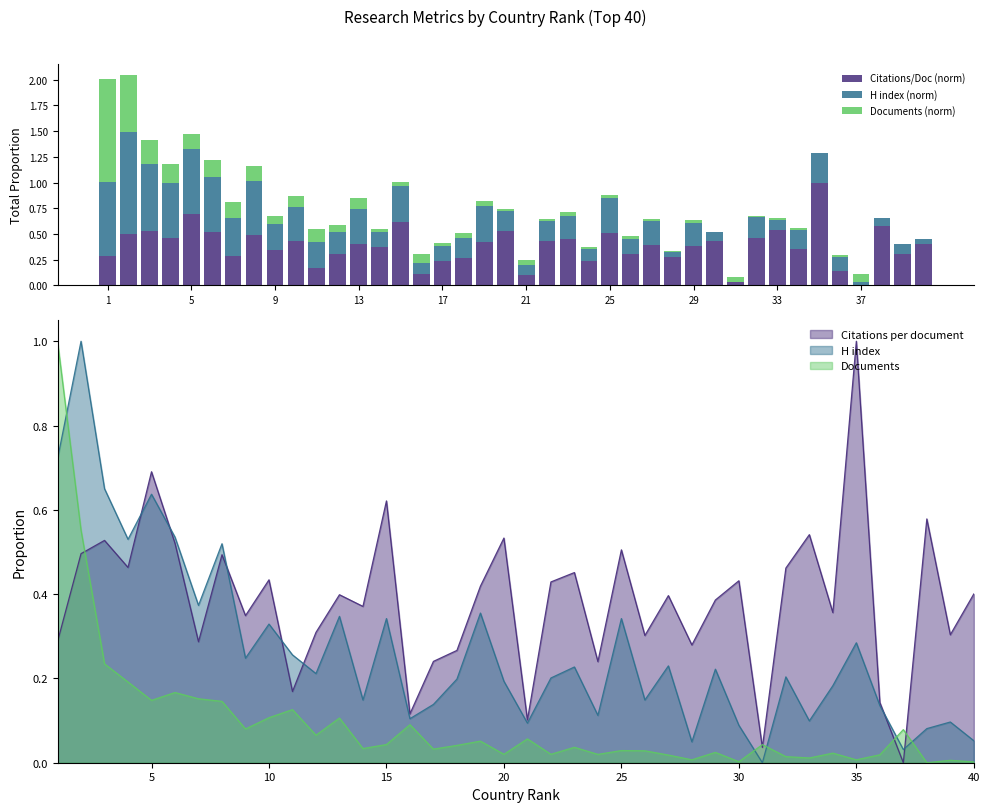

What is the difference between the maximum and minimum values in the Citations/Doc (norm) series?

1.0